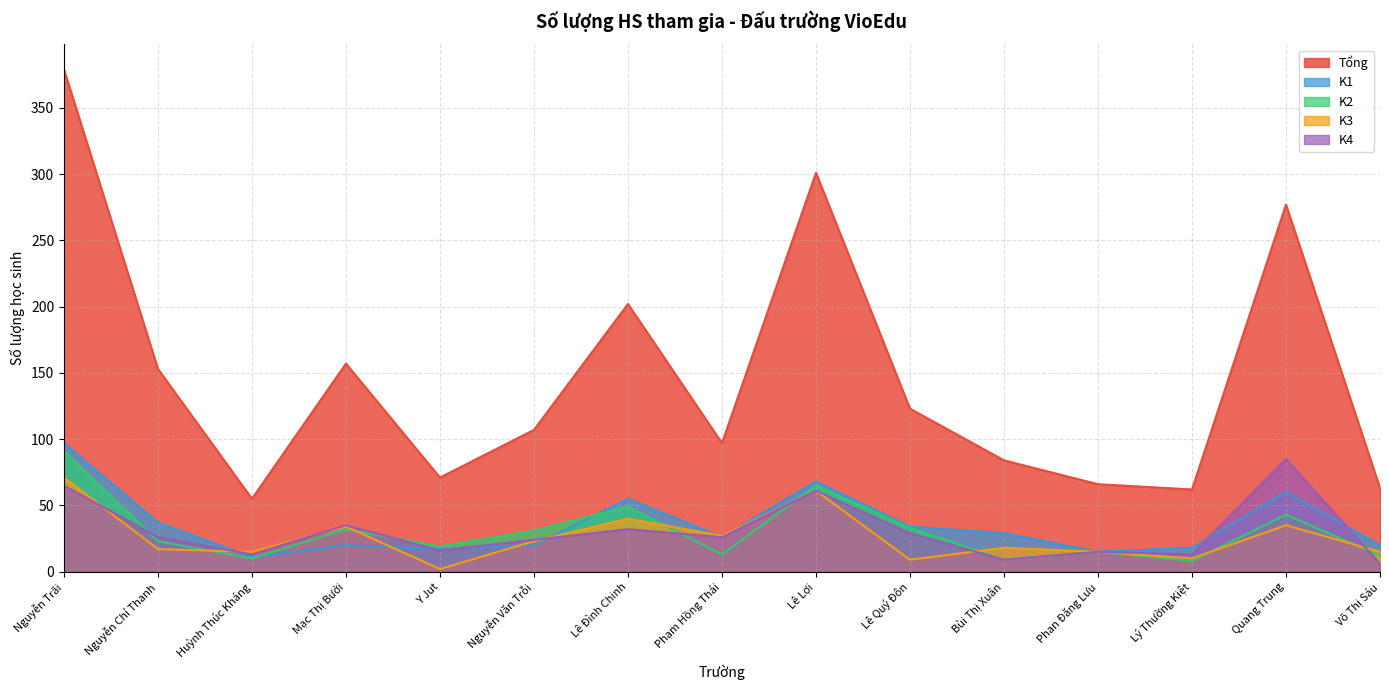

In K3, how many points are higher than both neighbors (excluding endpoints)?

5